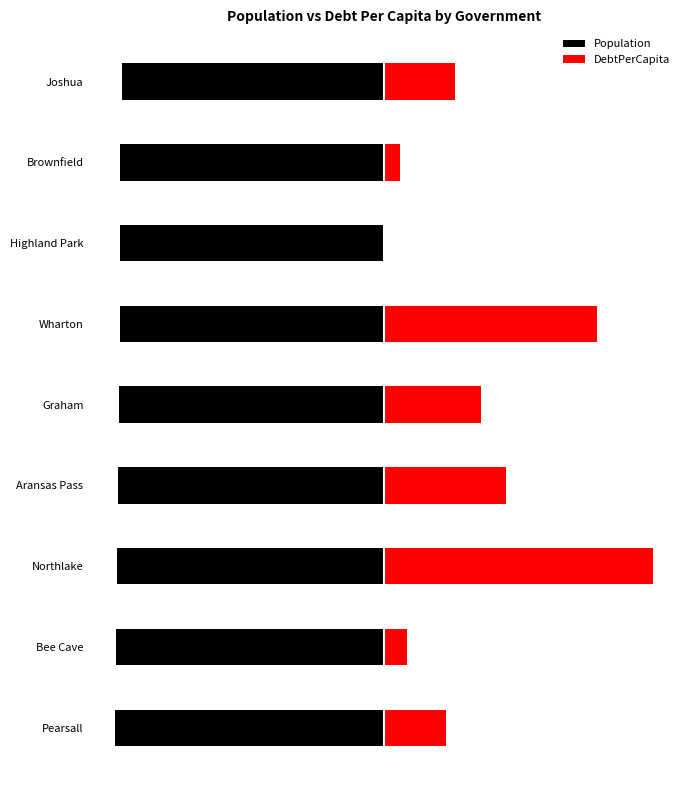

Is it true that Population equals -1.4 at Bee Cave?

False